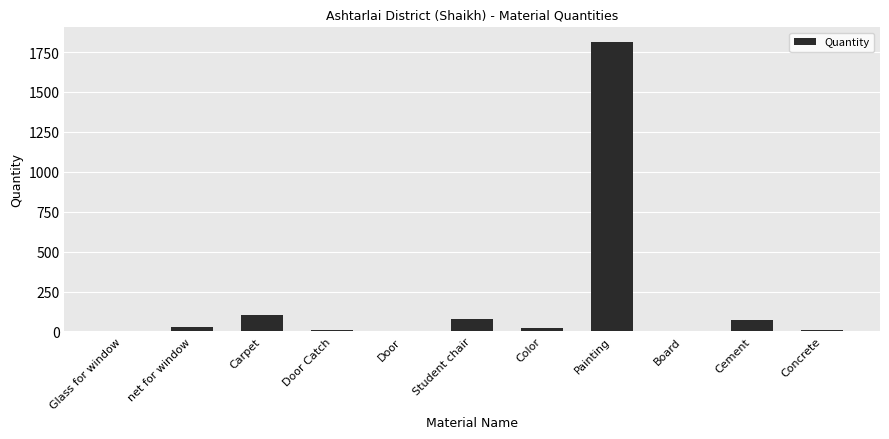

Between Painting and Door Catch, which is larger?

Painting